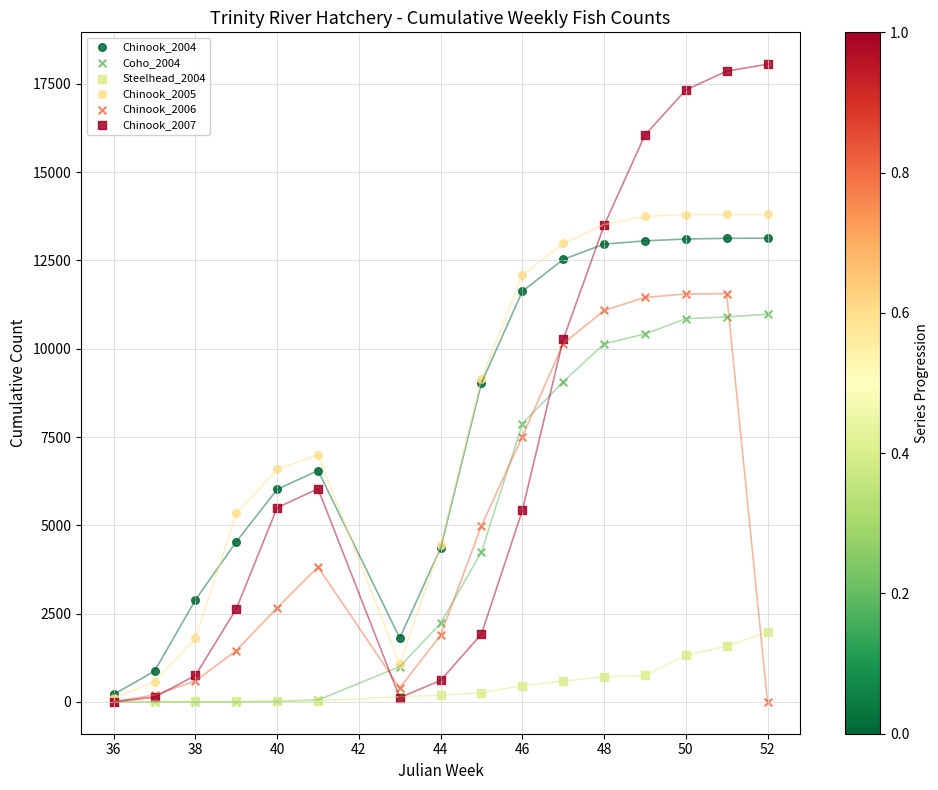

What are all the series names shown in the legend?

Chinook_2004, Coho_2004, Steelhead_2004, Chinook_2005, Chinook_2006, Chinook_2007